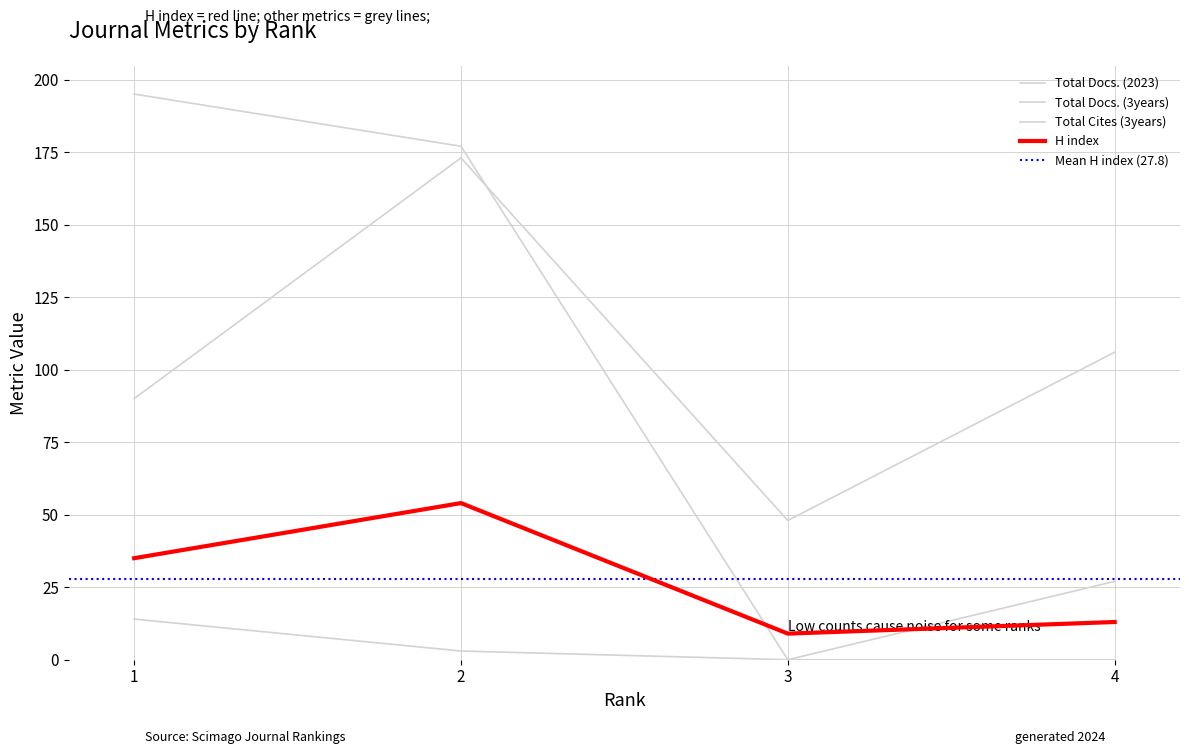

What is the total value across all series at 1?

334